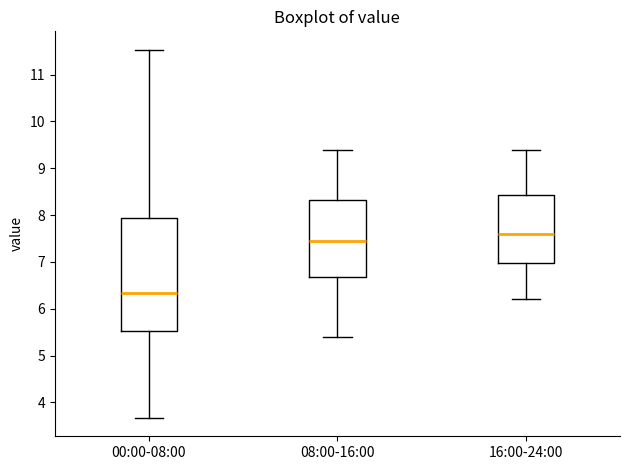

Where is the lower edge of the box for 08:00-16:00 on the y-axis? The values are not printed on the chart, so give them approximately, as read against the axis.

6.7